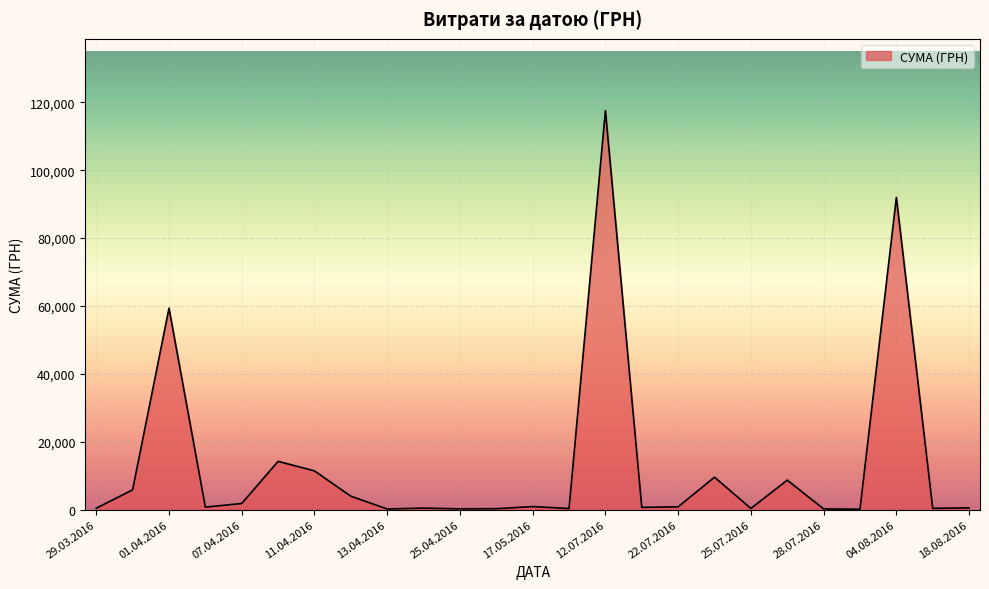

What is the minimum value shown in the chart?

97.8